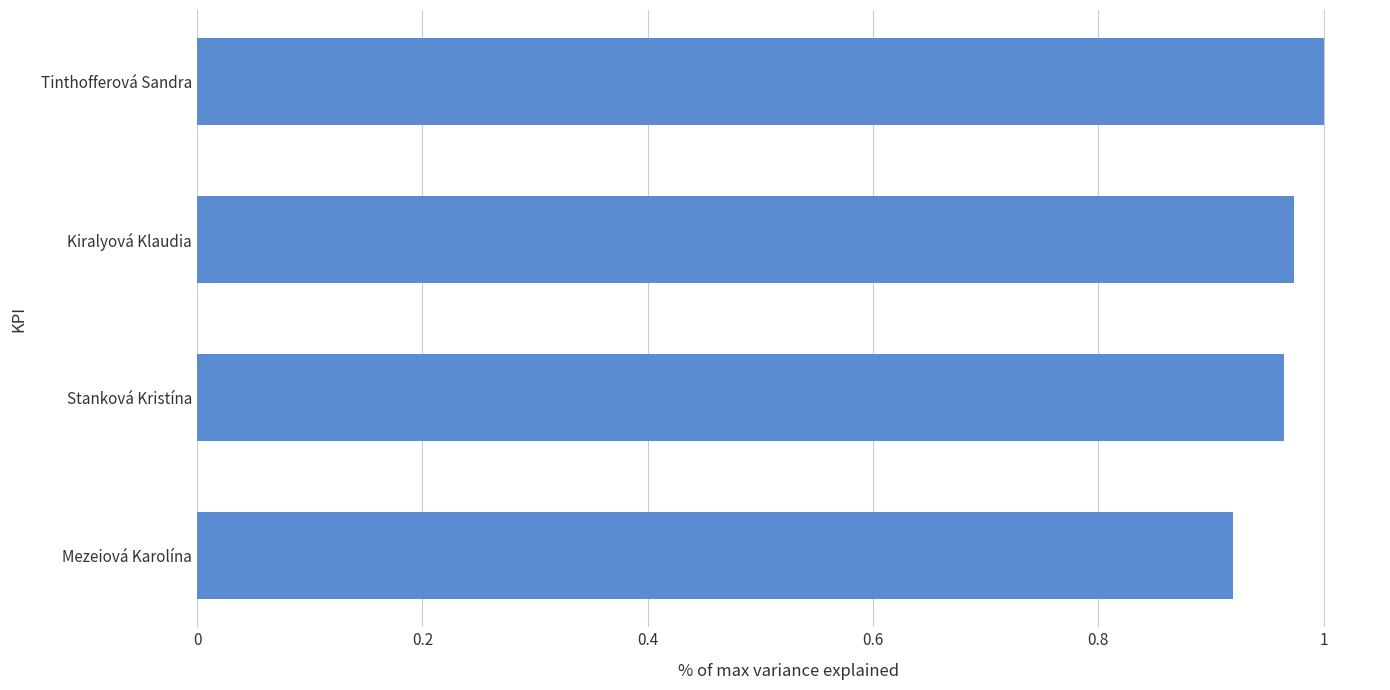

How many bars are there in total?

4